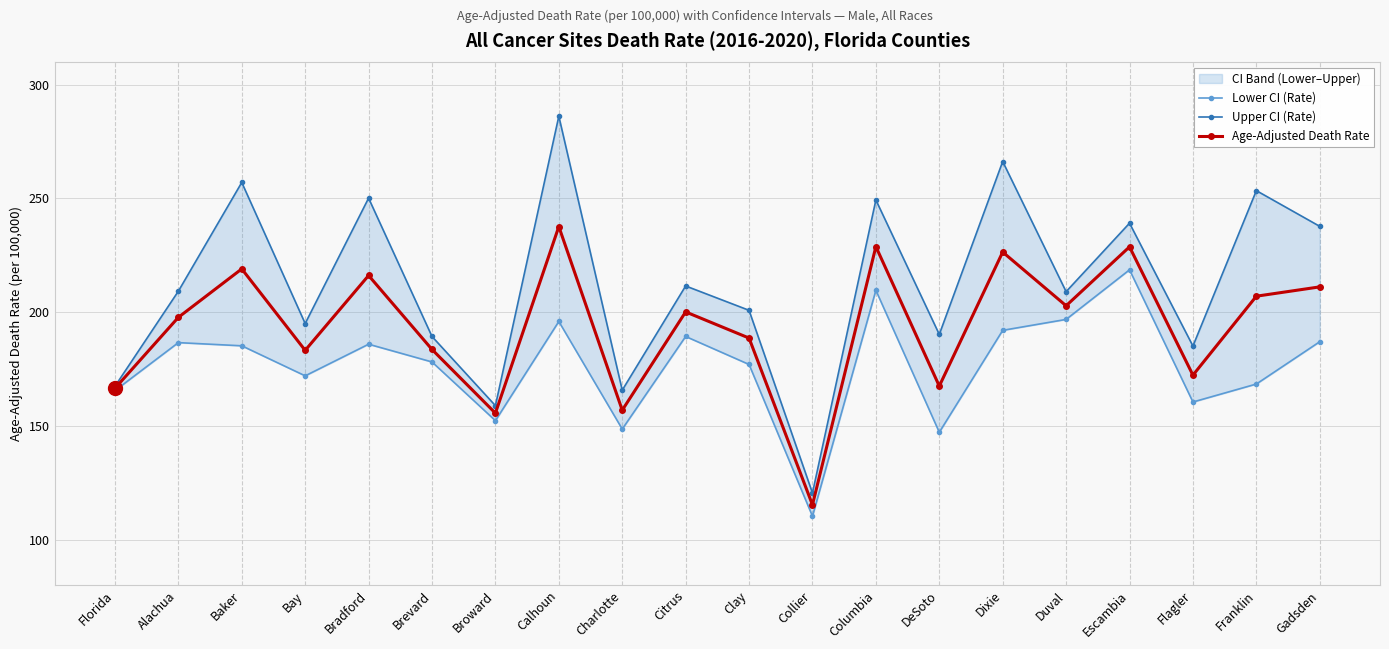

The value of Upper CI (Rate) at Columbia is 445.5. True or false?

False